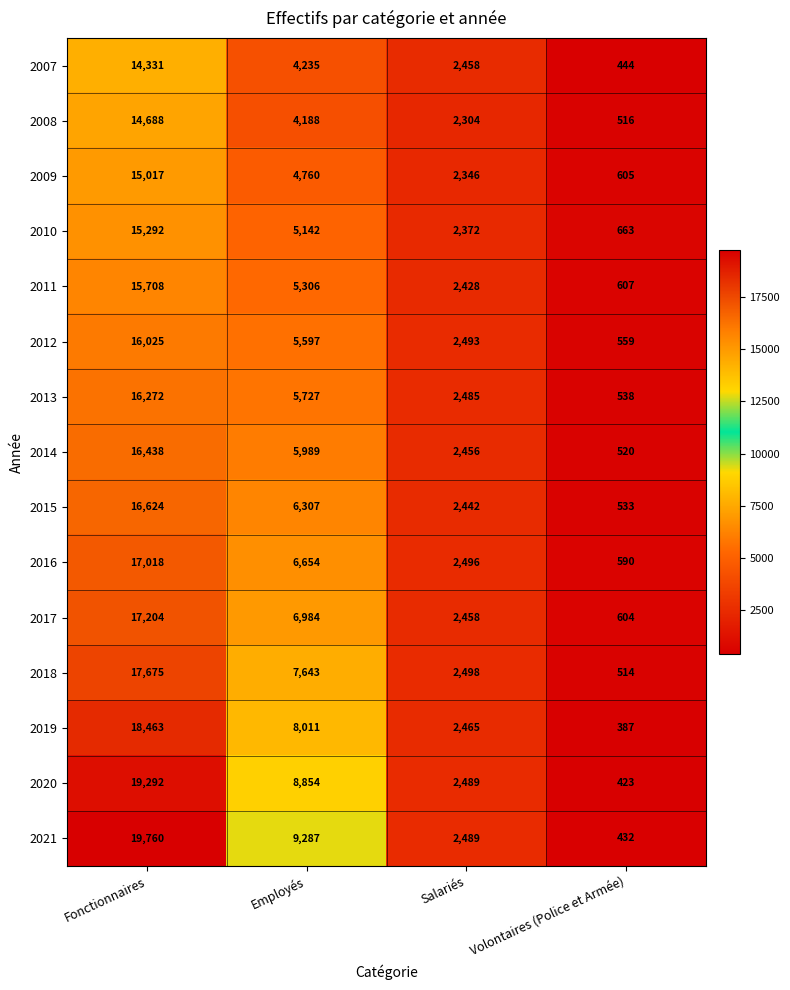

What is the difference between the maximum and minimum values in the 2019 series?

18076